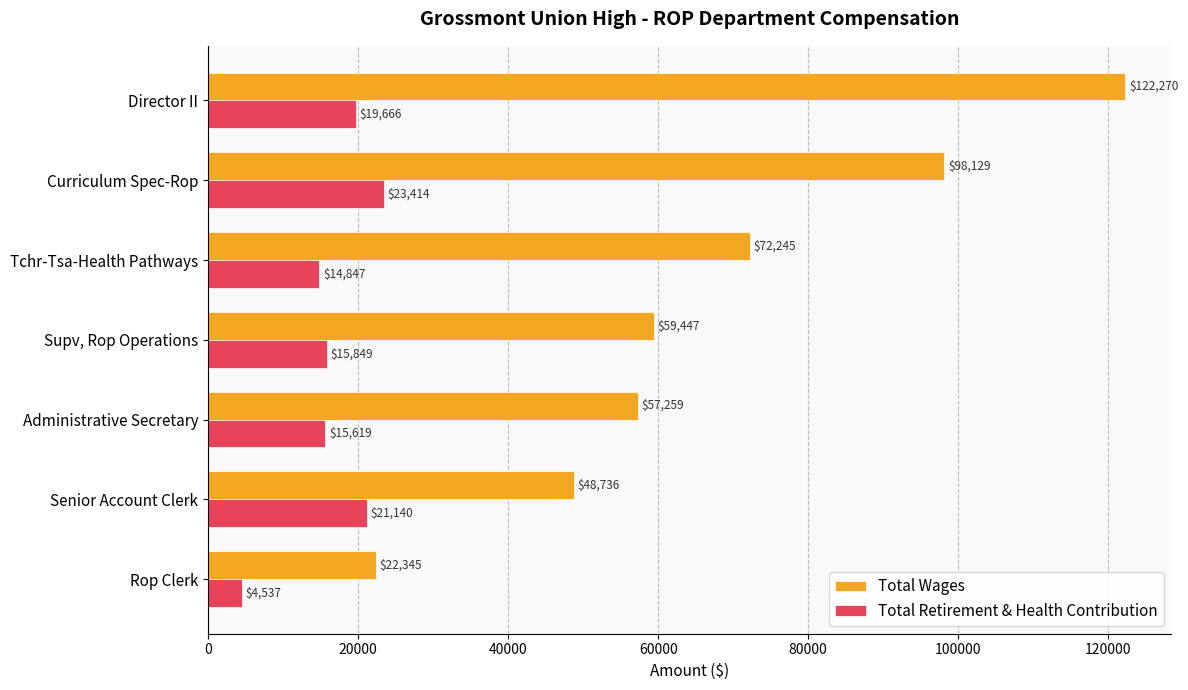

What is the difference between the maximum and minimum values in the Total Retirement & Health Contribution series?

18877